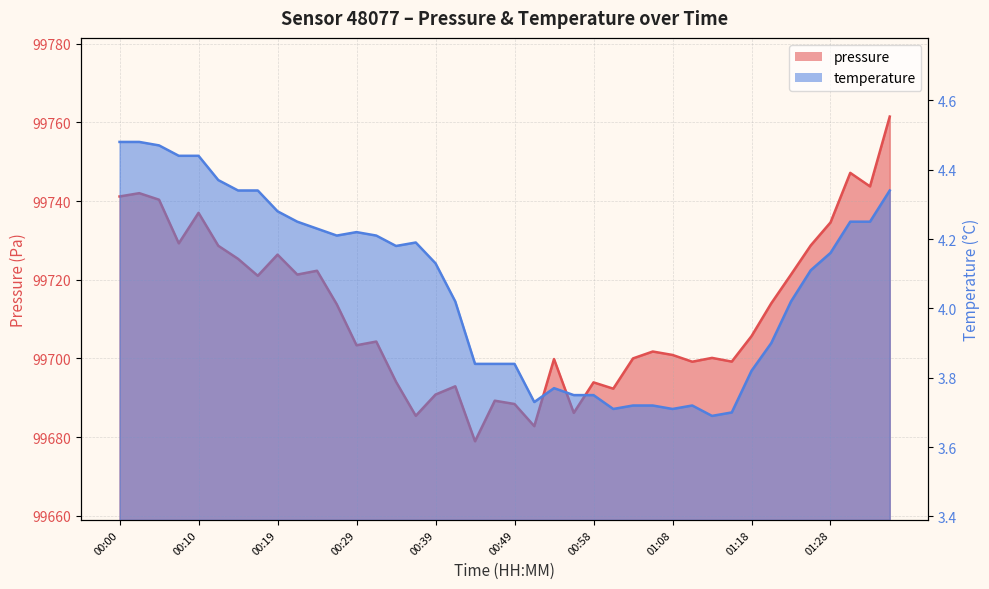

At which category is the sum across all series the highest?

01:35